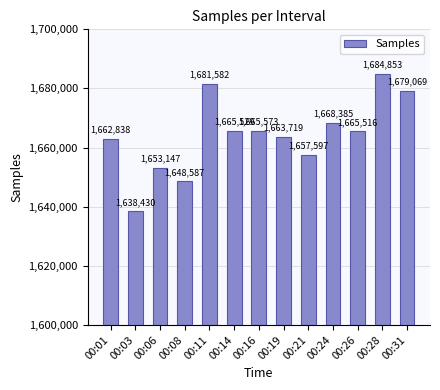

Reading left to right, list all the values displayed in this chart.

1662838	1638430	1653147	1648587	1681582	1665529	1665573	1663719	1657597	1668385	1665516	1684853	1679069